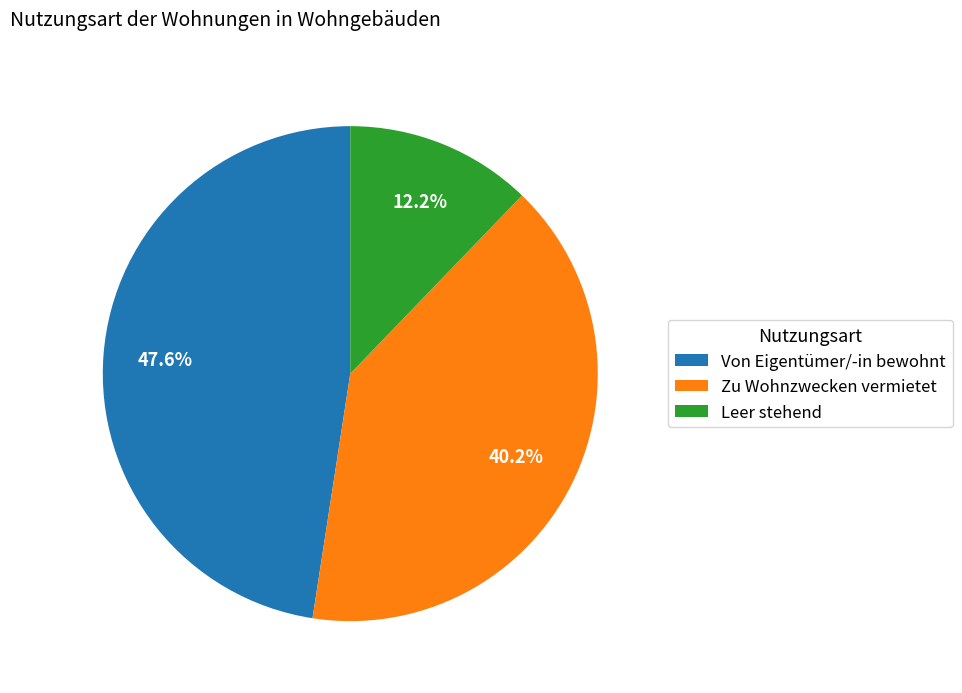

What is the total percentage of Zu Wohnzwecken vermietet and Von Eigentümer/-in bewohnt?

87.8%